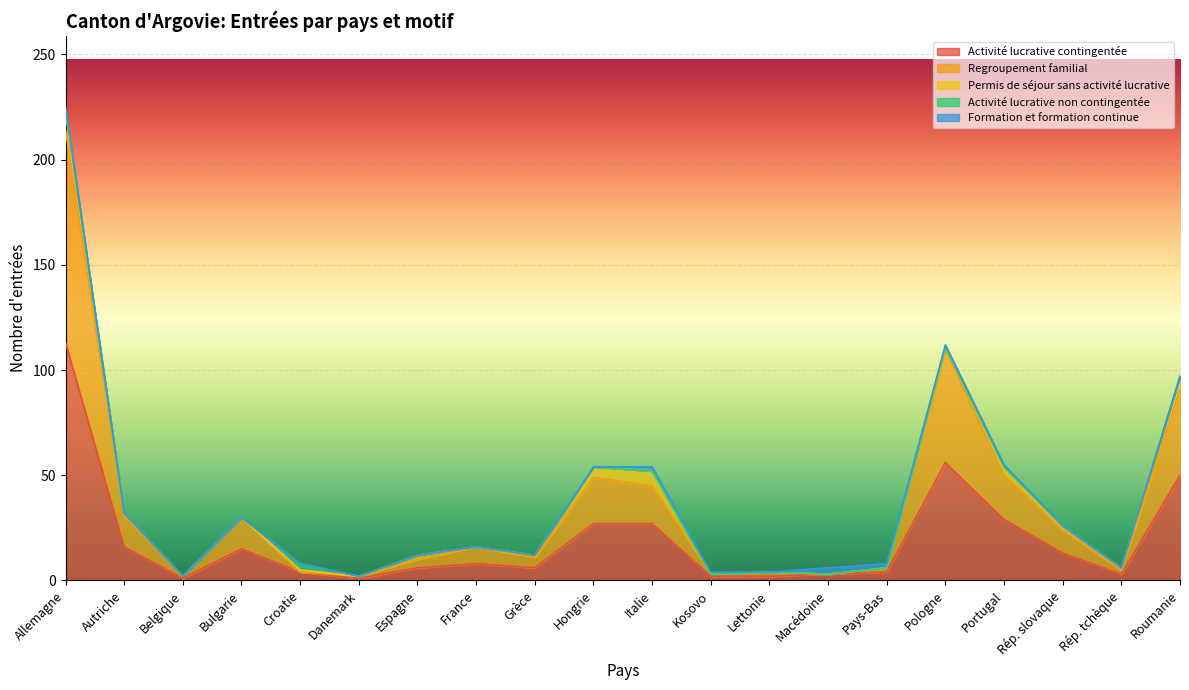

How many data points in Activité lucrative contingentée are above 8?

9